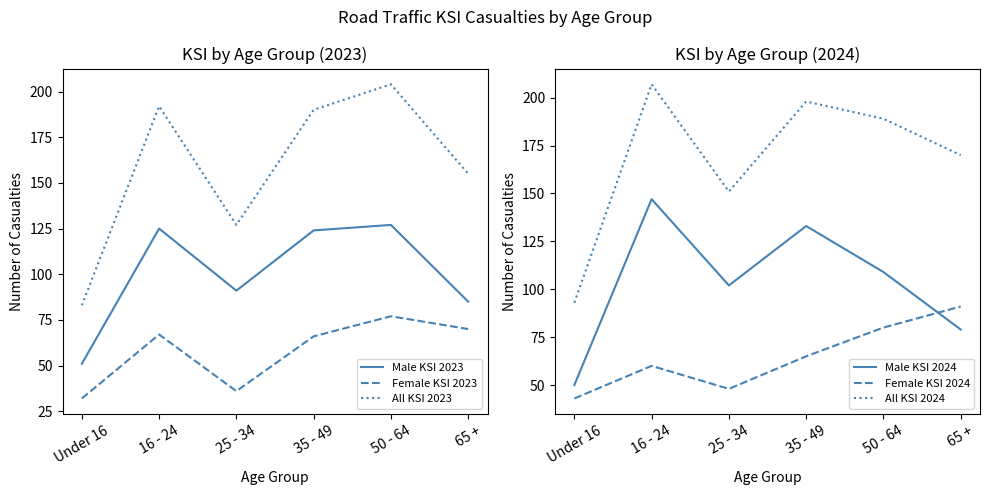

True or false: Male KSI 2023 and Female KSI 2024 intersect in this chart.

True